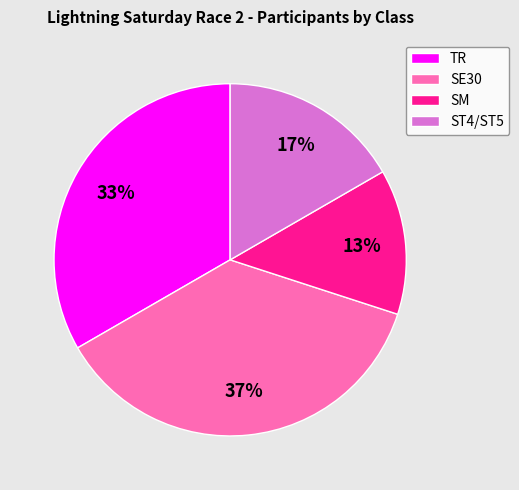

To the nearest percent, what is the average slice percentage?

25%